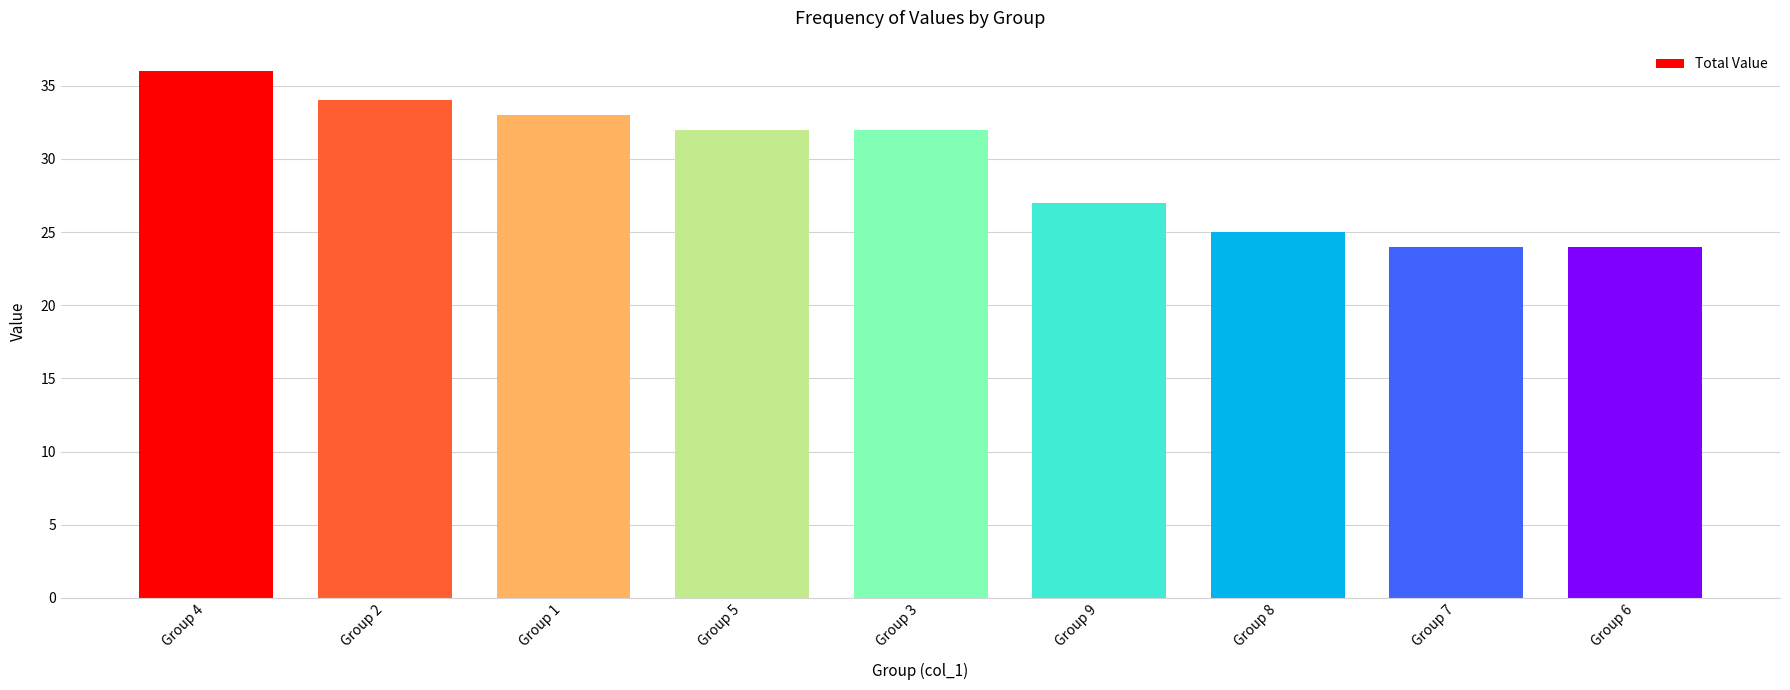

Is it true that the value at Group 3 is 32?

True